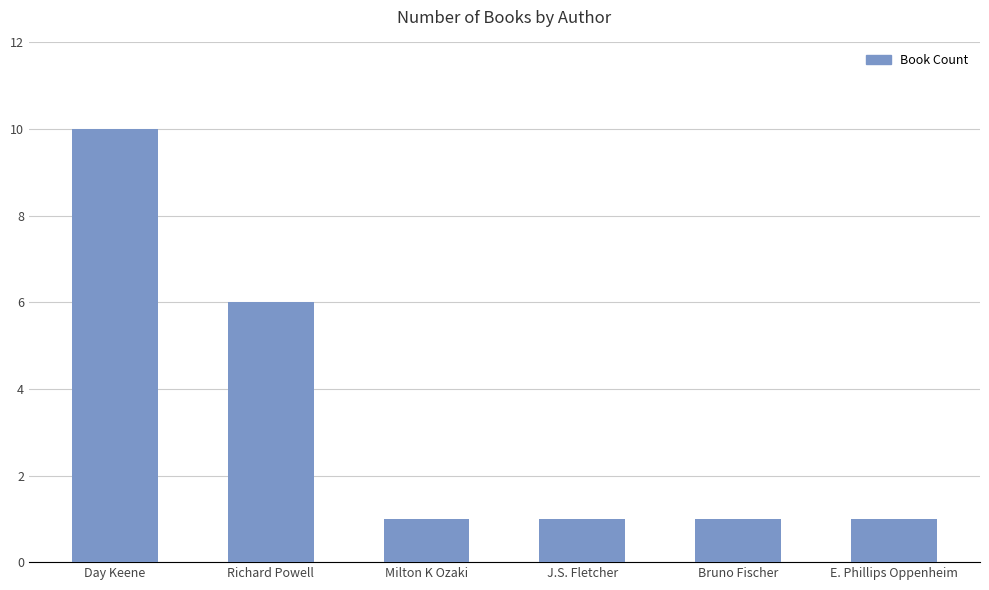

What is the difference between the maximum and second lowest values?

9